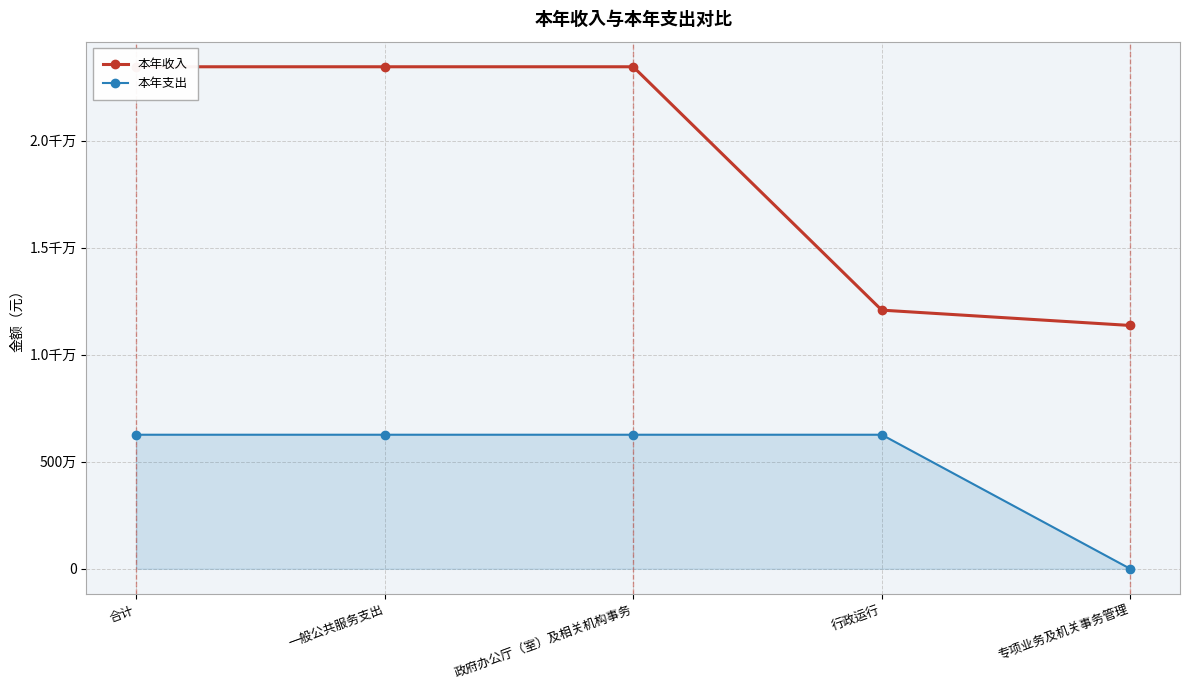

Does the chart have visible grid lines?

Yes